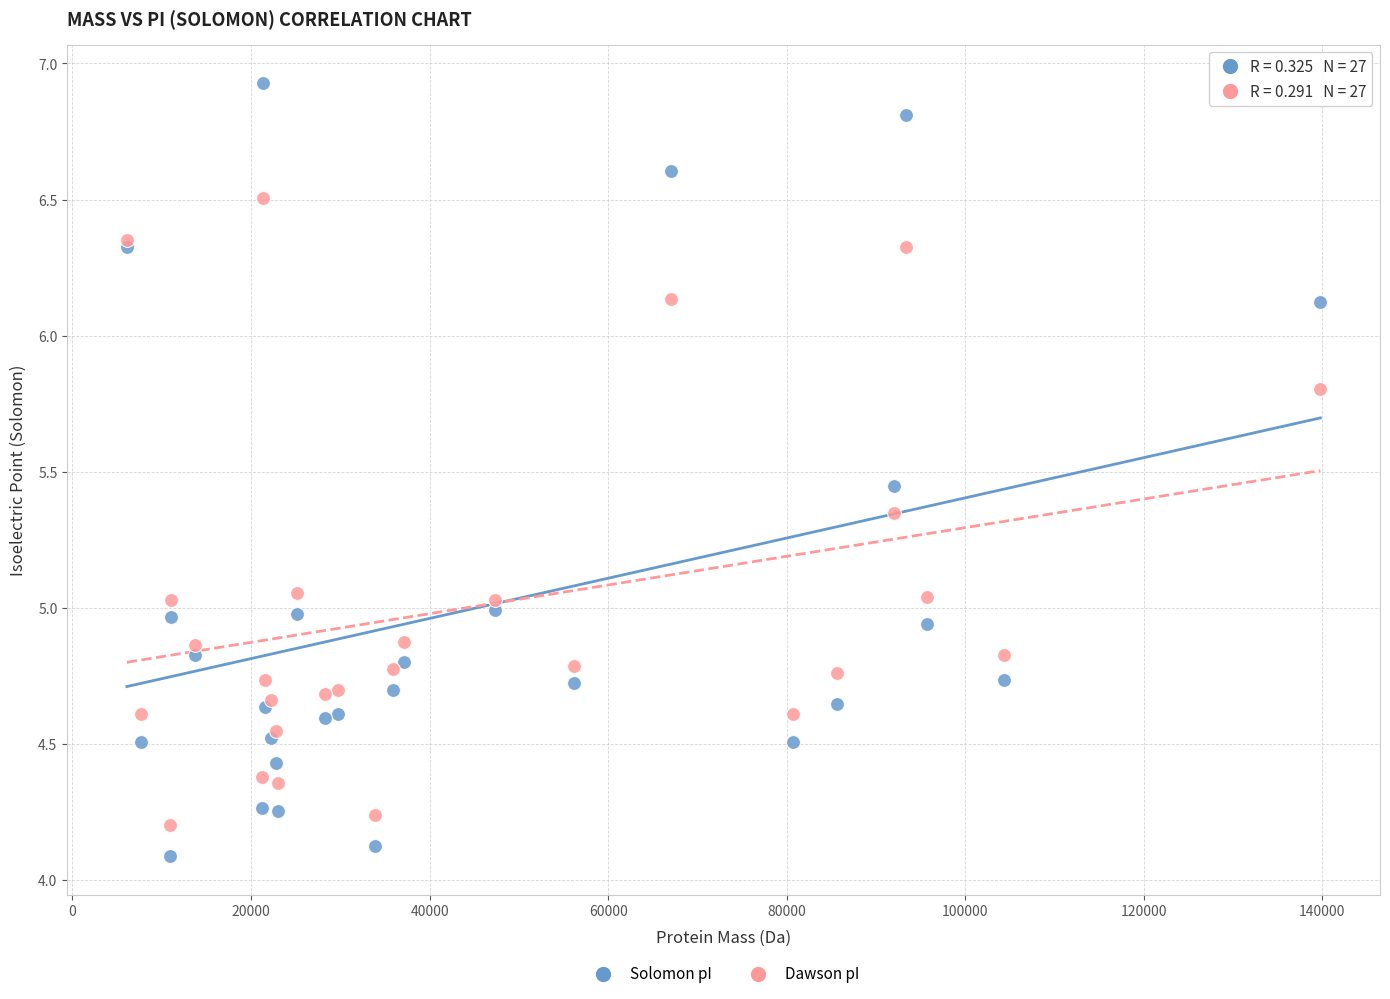

Which series reaches the minimum Y coordinate?

Solomon pI